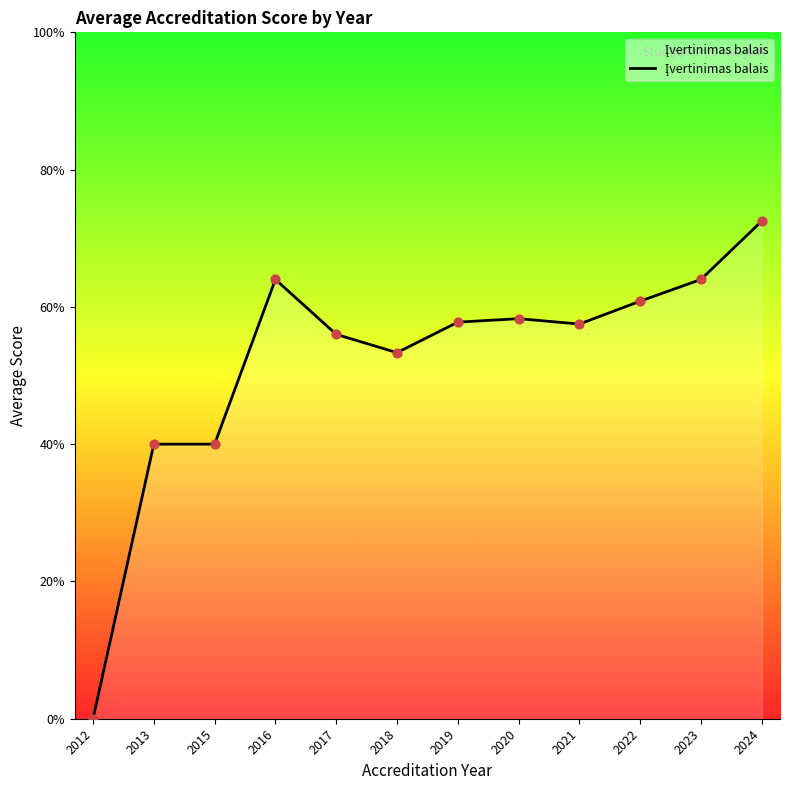

Approximately how many times larger is the value at 2013 compared to 2022?

0.7